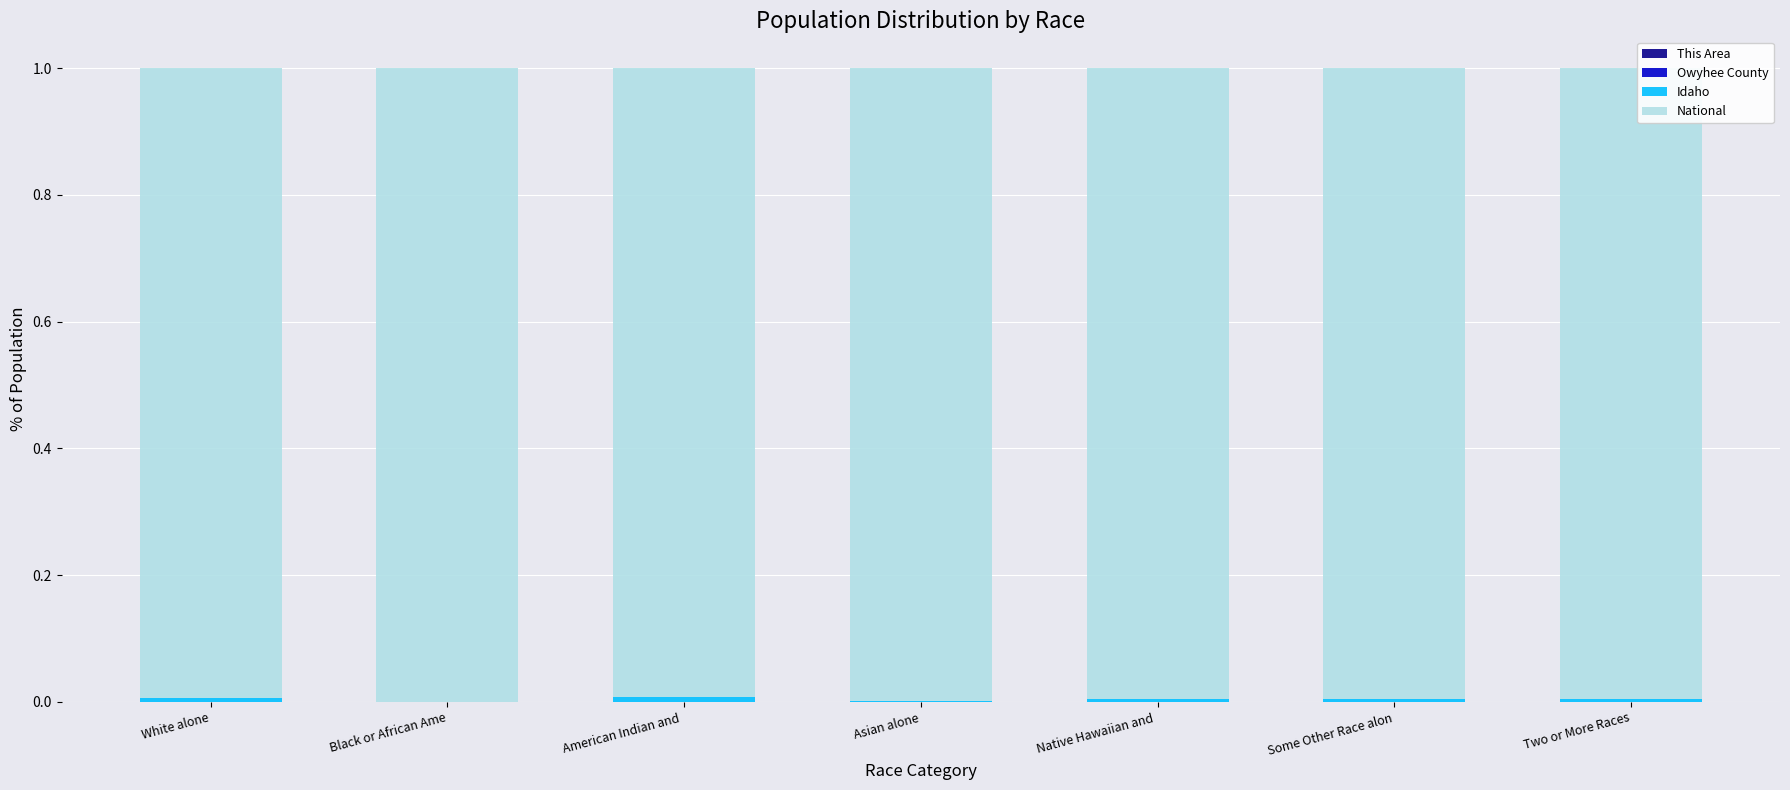

What is the label of the 1st bar from the left?

White alone